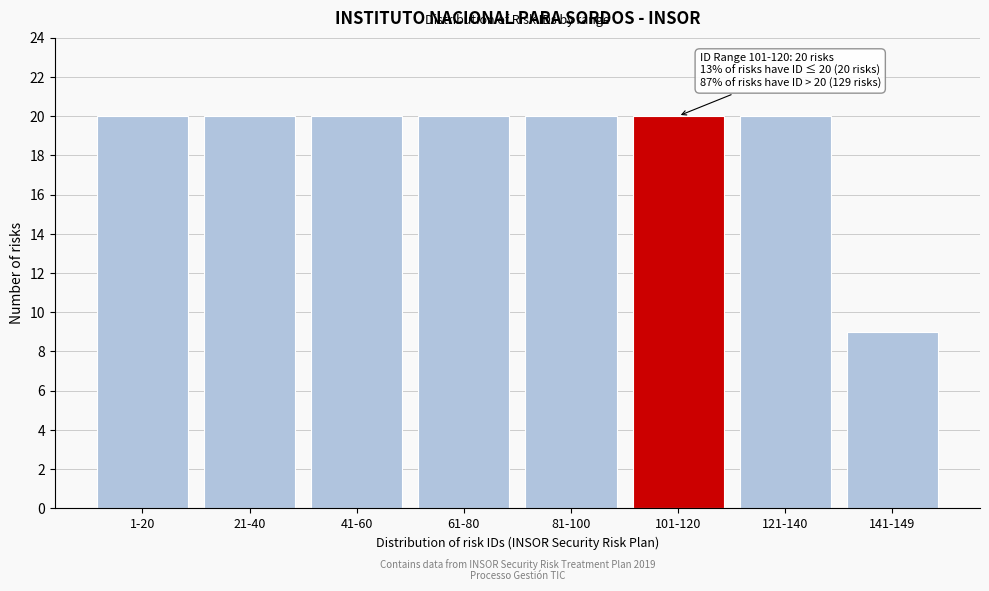

Reading left to right, transcribe all the data shown in this chart.

1-20=20	21-40=20	41-60=20	61-80=20	81-100=20	101-120=20	121-140=20	141-149=9